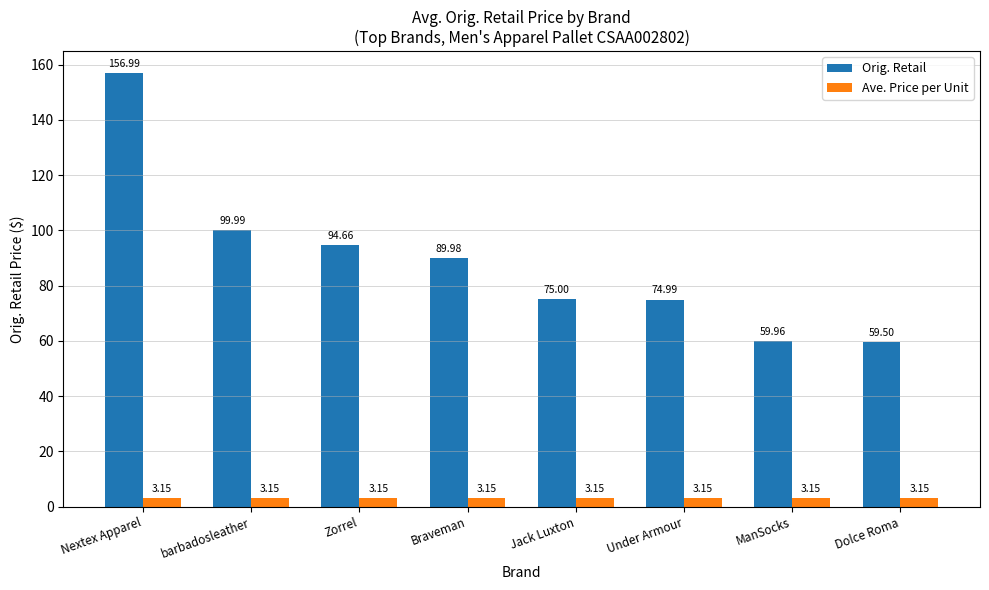

At which label does Orig. Retail reach its peak?

Nextex Apparel